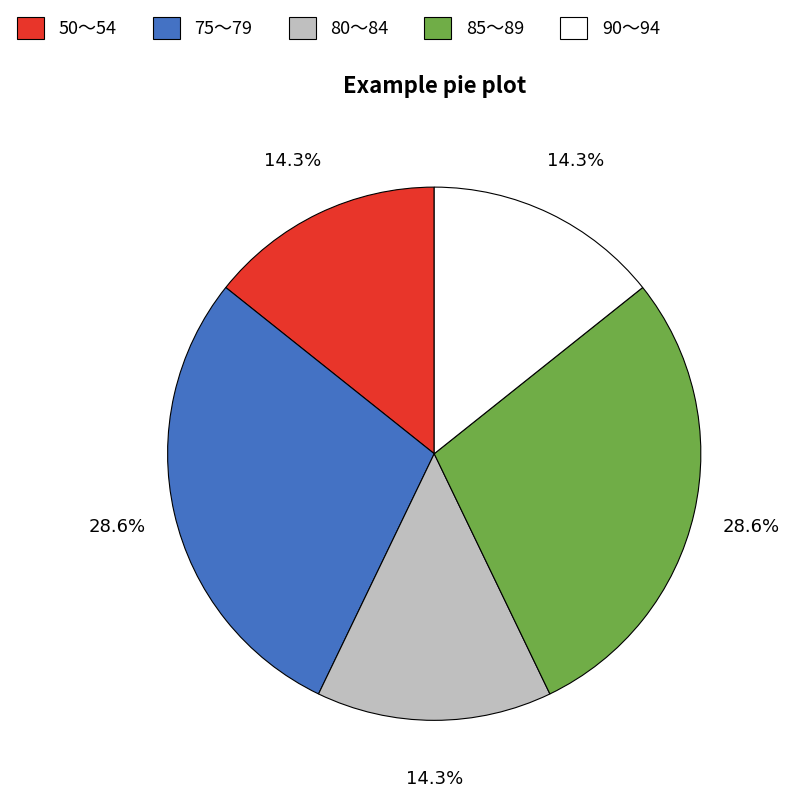

Is there any slice that represents more than half of the pie?

No